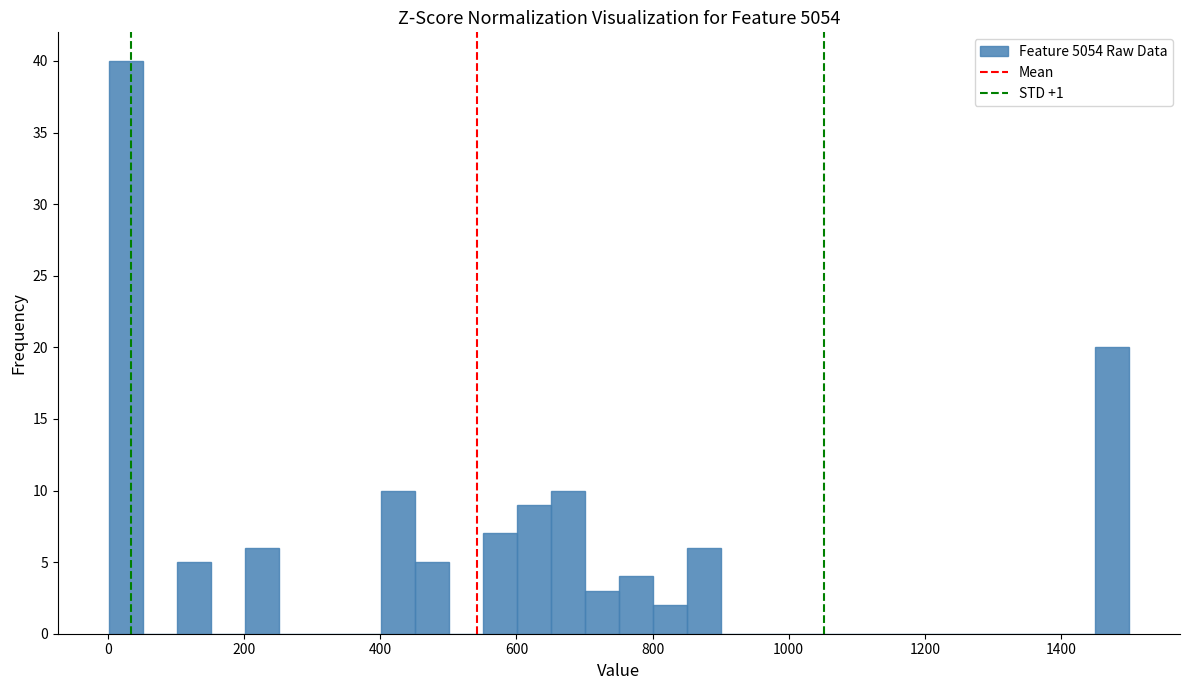

Read against the x-axis, roughly where is the centre of the tallest bar?

20